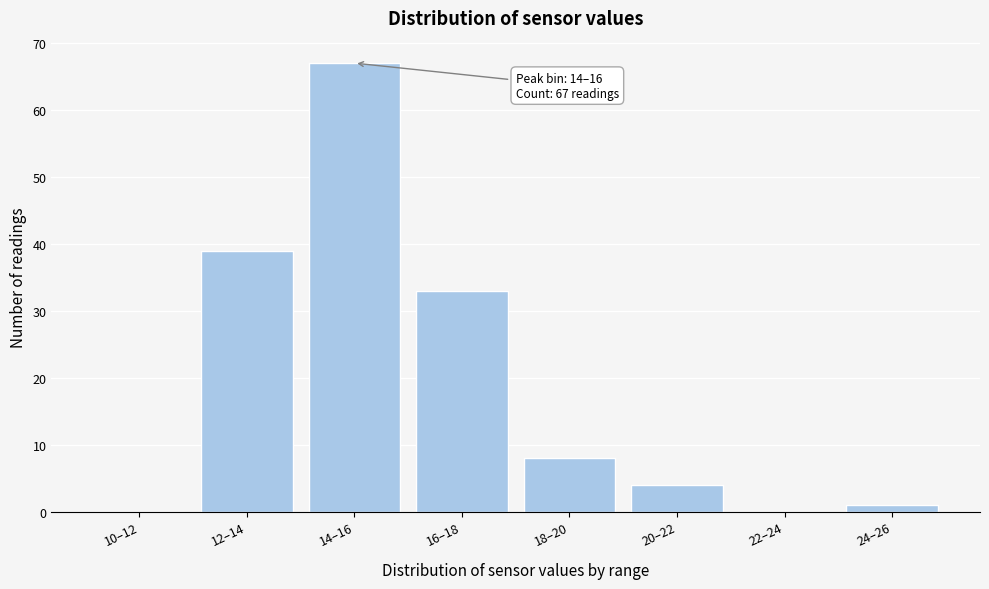

Reading right to left, extract all data points from this chart.

24–26=1	22–24=0	20–22=4	18–20=8	16–18=33	14–16=67	12–14=39	10–12=0